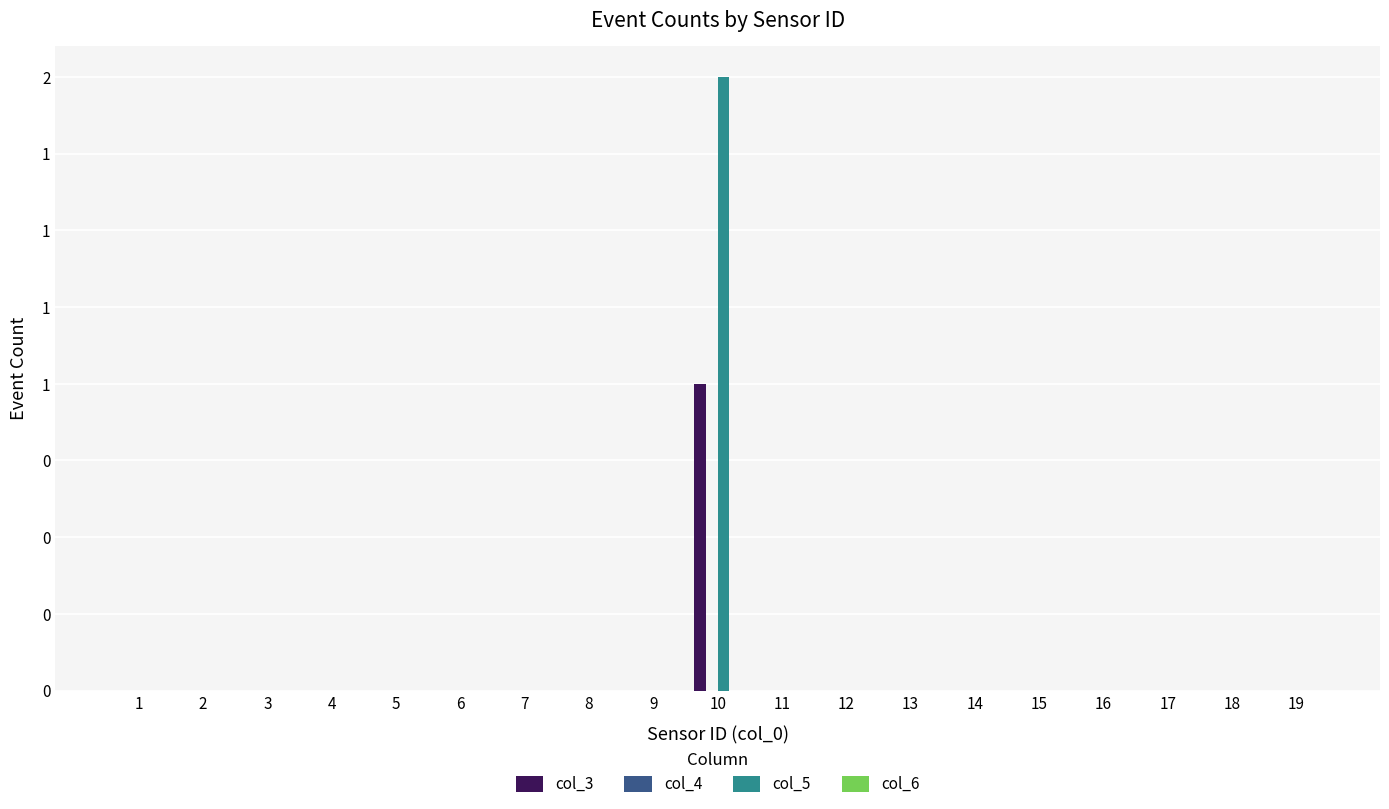

At which label does col_3 reach its minimum?

1